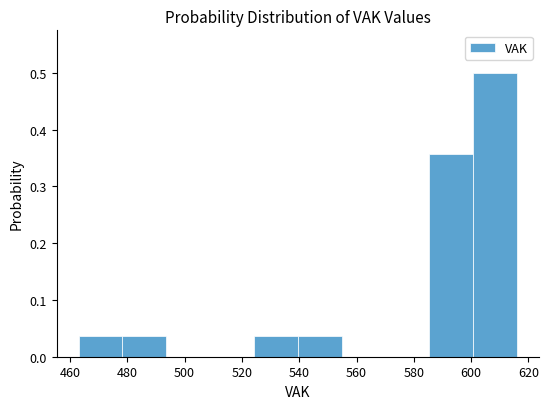

Reading left to right, list every bar in this chart as the range it spans on the x-axis followed by its height. Neither the bar edges nor the heights are printed on the chart, so give them approximately, as read against the axes.

464 to 478: 0.04
478 to 494: 0.04
494 to 508: 0
508 to 524: 0
524 to 540: 0.04
540 to 554: 0.04
554 to 570: 0
570 to 586: 0
586 to 600: 0.36
600 to 616: 0.50